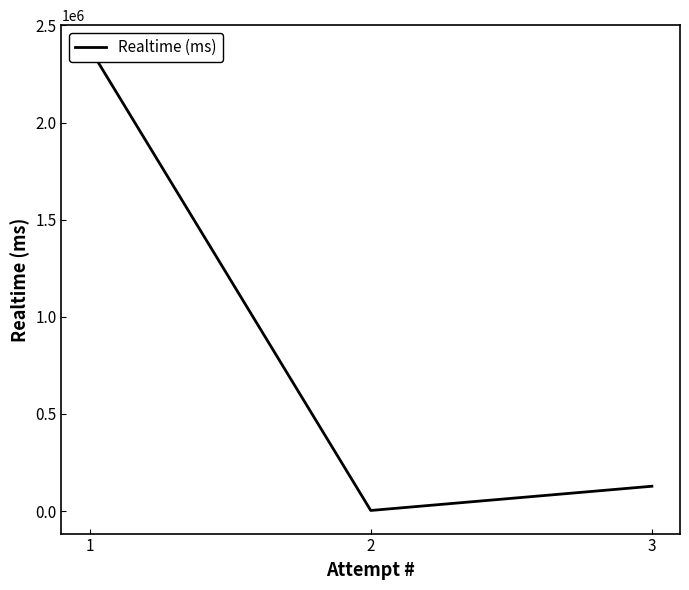

Reading right to left, extract all data points from this chart.

127741	2975	2382459